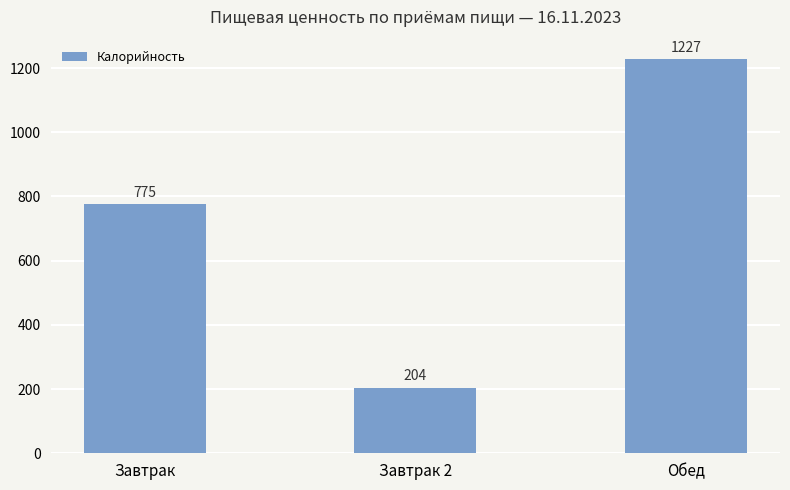

Reading right to left, extract all data points from this chart.

1227	204	775